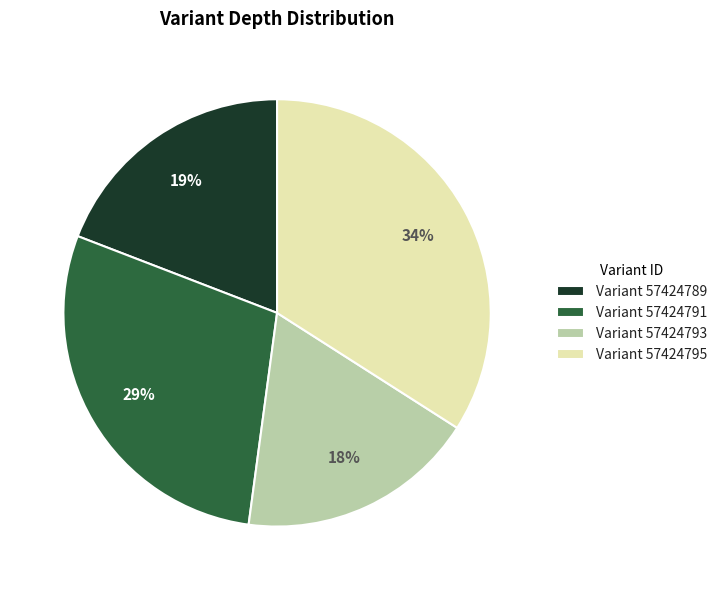

To the nearest percent, what is the difference between the largest and smallest slice percentages?

16%